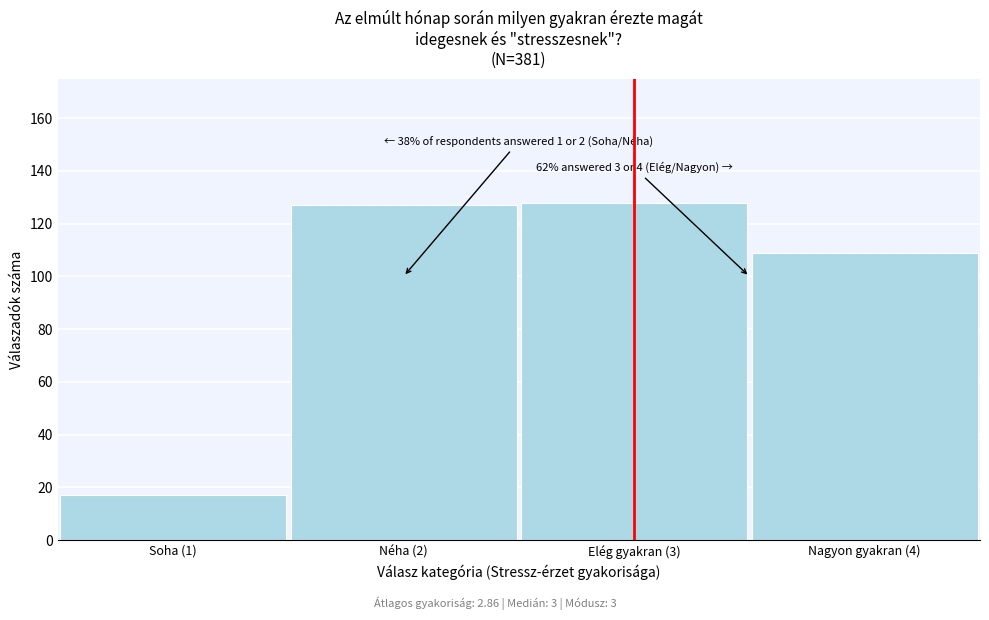

Reading left to right, list all the values displayed in this chart.

17	127	128	109